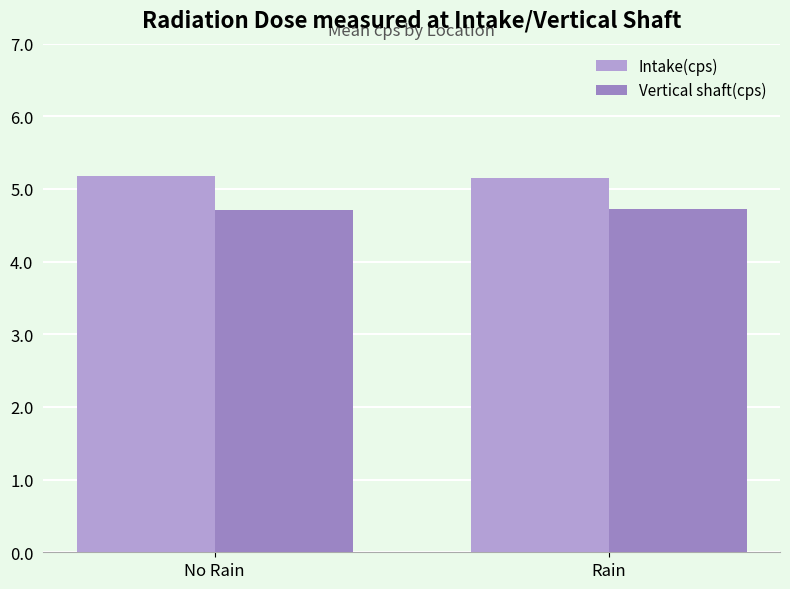

What is the maximum value shown in the chart?

5.2